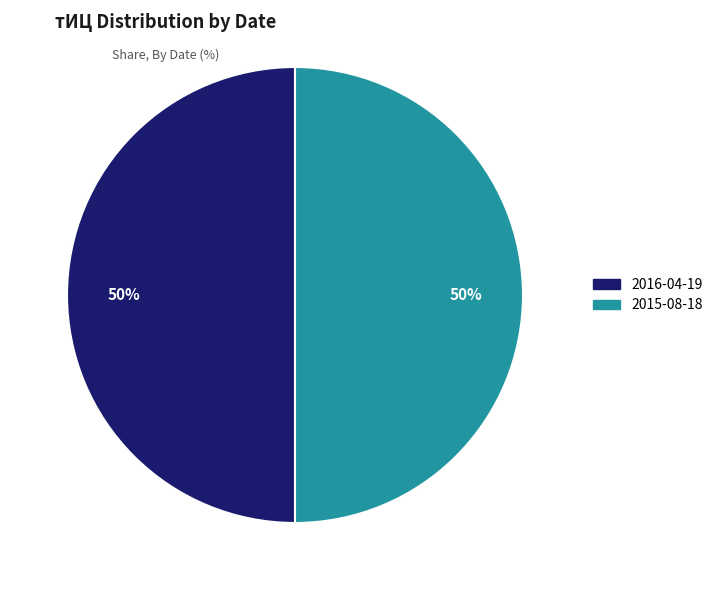

Approximately how many times larger is the value at 2015-08-18 compared to 2016-04-19?

1.0